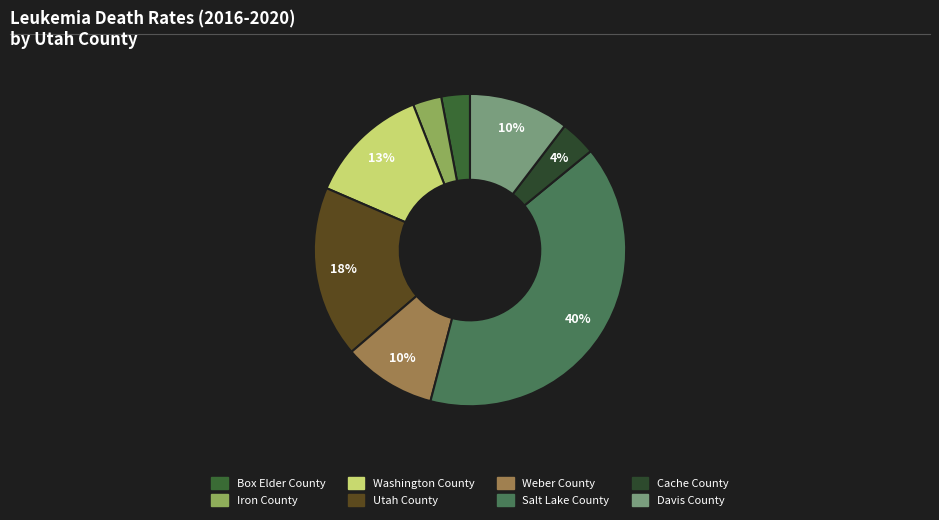

Between Utah County and Davis County, which is larger?

Utah County